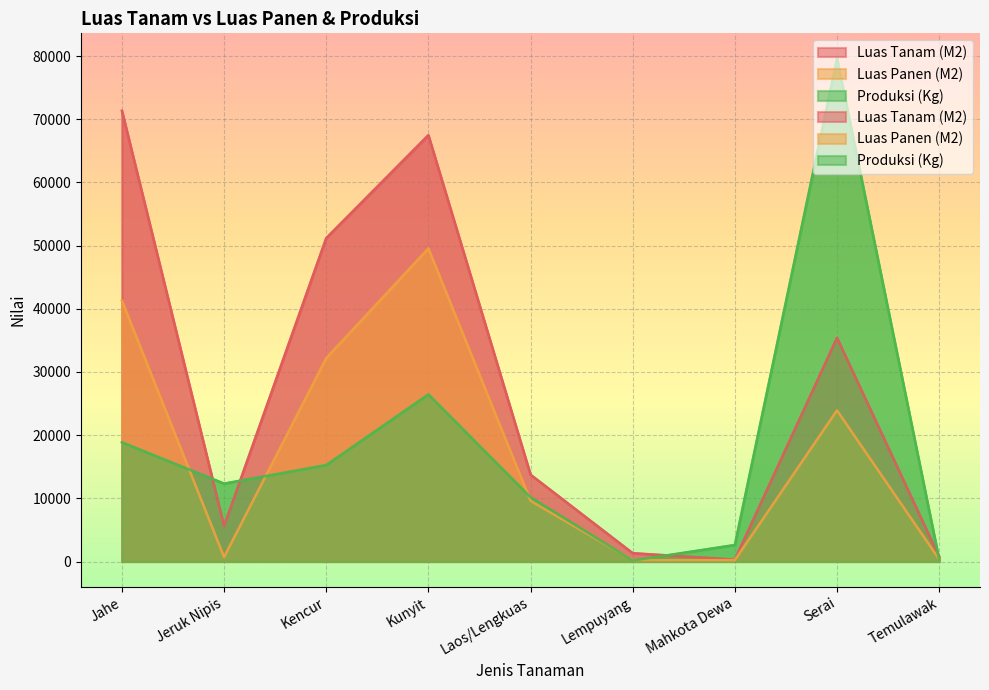

Reading left to right, extract all data points from this chart.

Luas Tanam (M2): 71345	5622	51186	67480	13743	1320	299	35405	759
Luas Panen (M2): 41293	689	32203	49562	9607	211	218	23920	358
Produksi (Kg): 18873	12330	15267	26454	10175	154	2616	79618	297